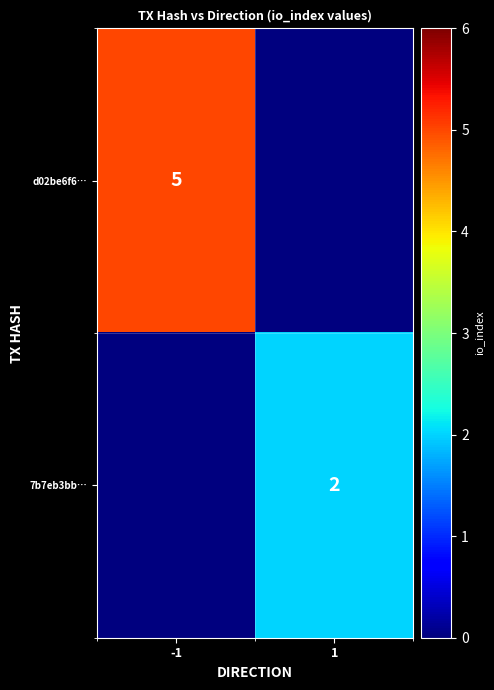

The value of 7b7eb3bb… at 1 is 1. True or false?

False